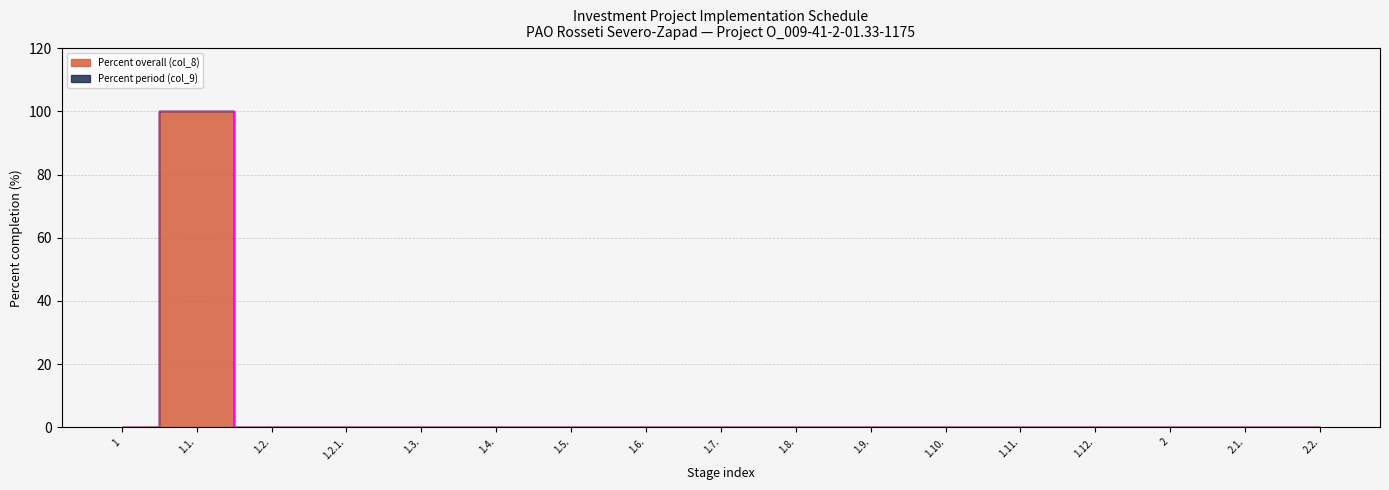

Between 1.6. and 1.11., which is larger?

1.6.